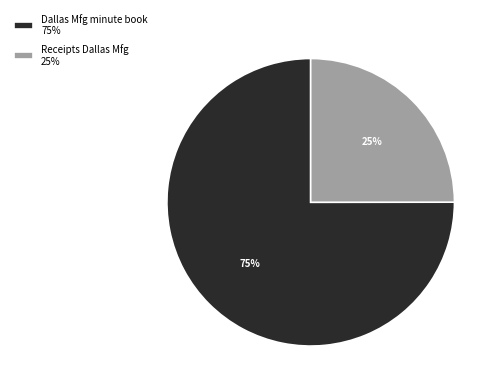

The Dallas Mfg minute book 75% slice represents 63% of the pie. True or false?

False